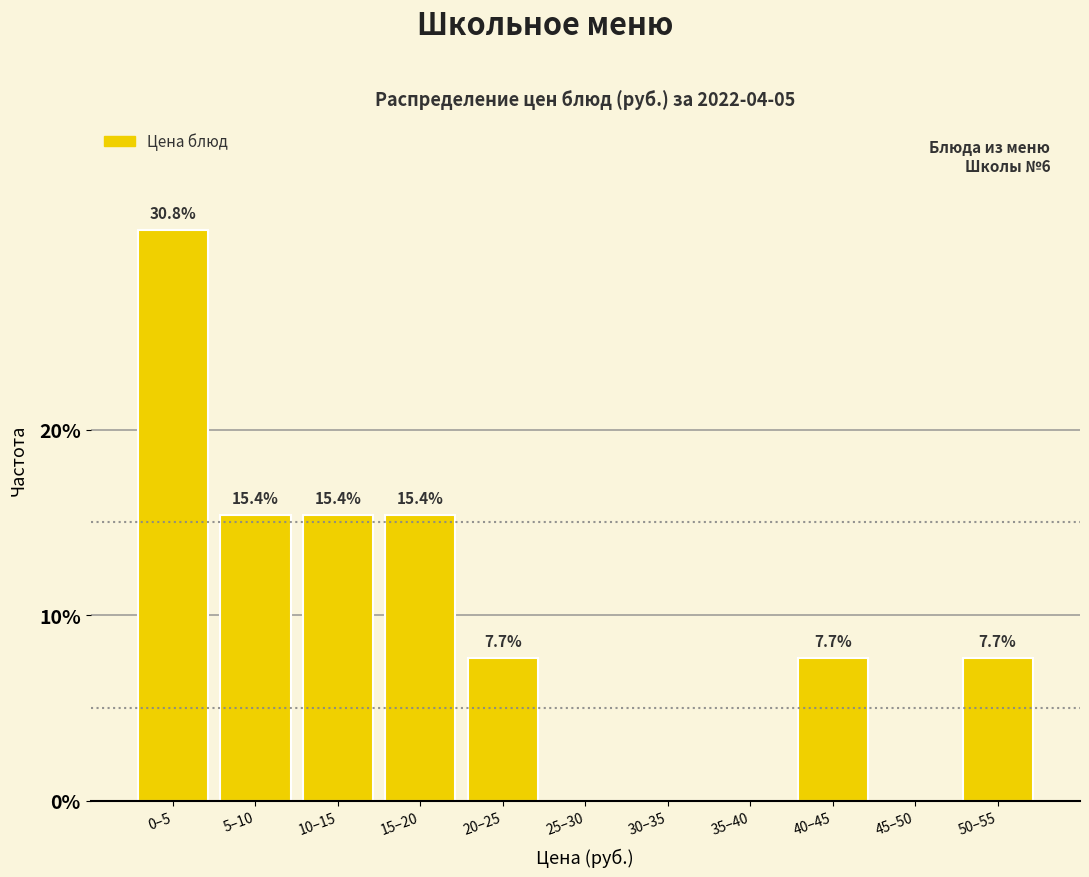

Reading left to right, list all the values displayed in this chart.

0–5=30.8	5–10=15.4	10–15=15.4	15–20=15.4	20–25=7.7	25–30=0.0	30–35=0.0	35–40=0.0	40–45=7.7	45–50=0.0	50–55=7.7